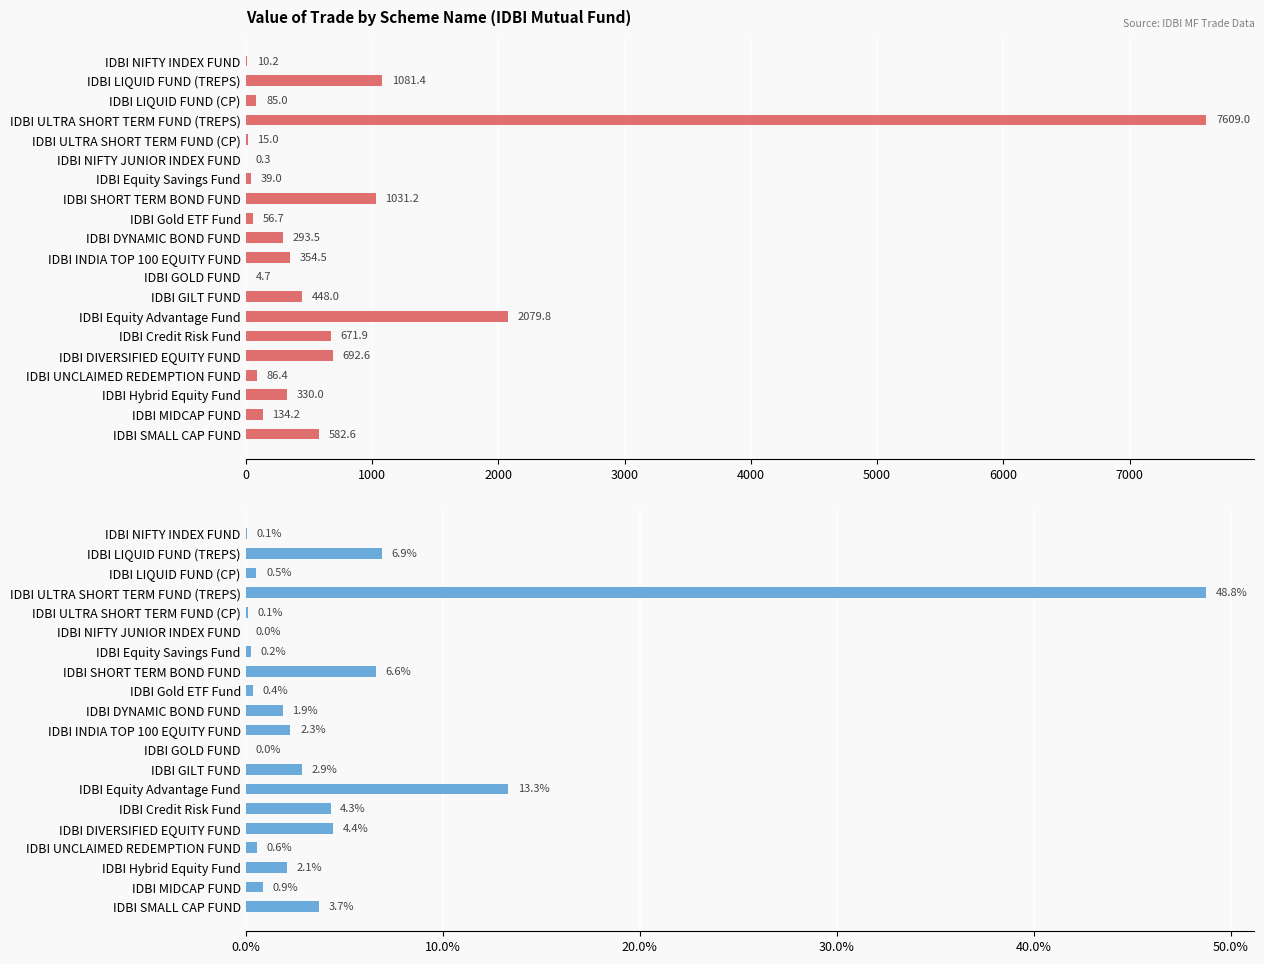

What value does the Value Of Trade (%) series have at IDBI MIDCAP FUND?

0.9